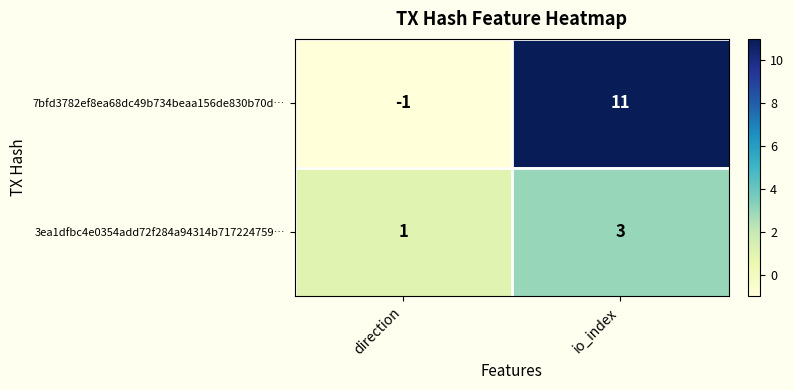

What is the difference between the 7bfd3782ef8ea68dc49b734beaa156de830b70d… values at direction and io_index?

12